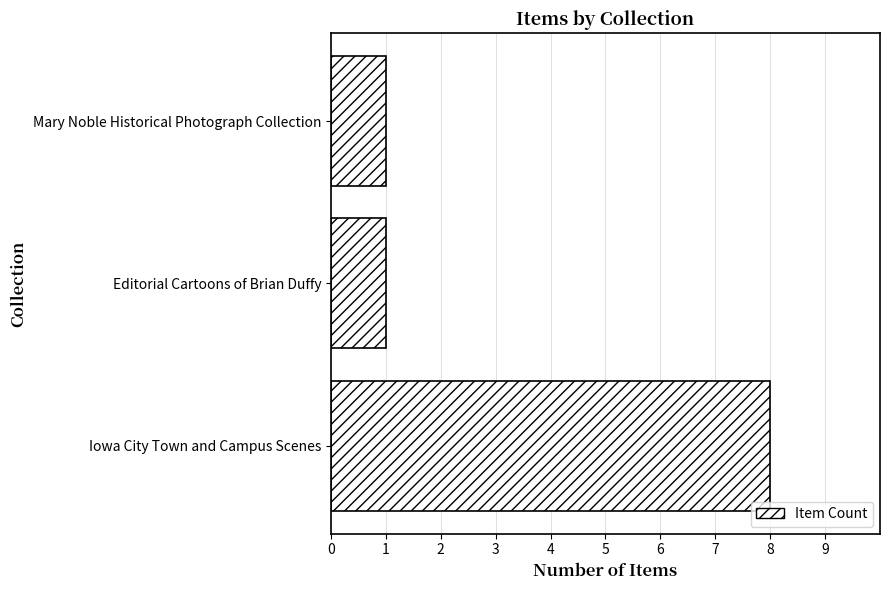

The value at Mary Noble Historical Photograph Collection is 1. True or false?

True